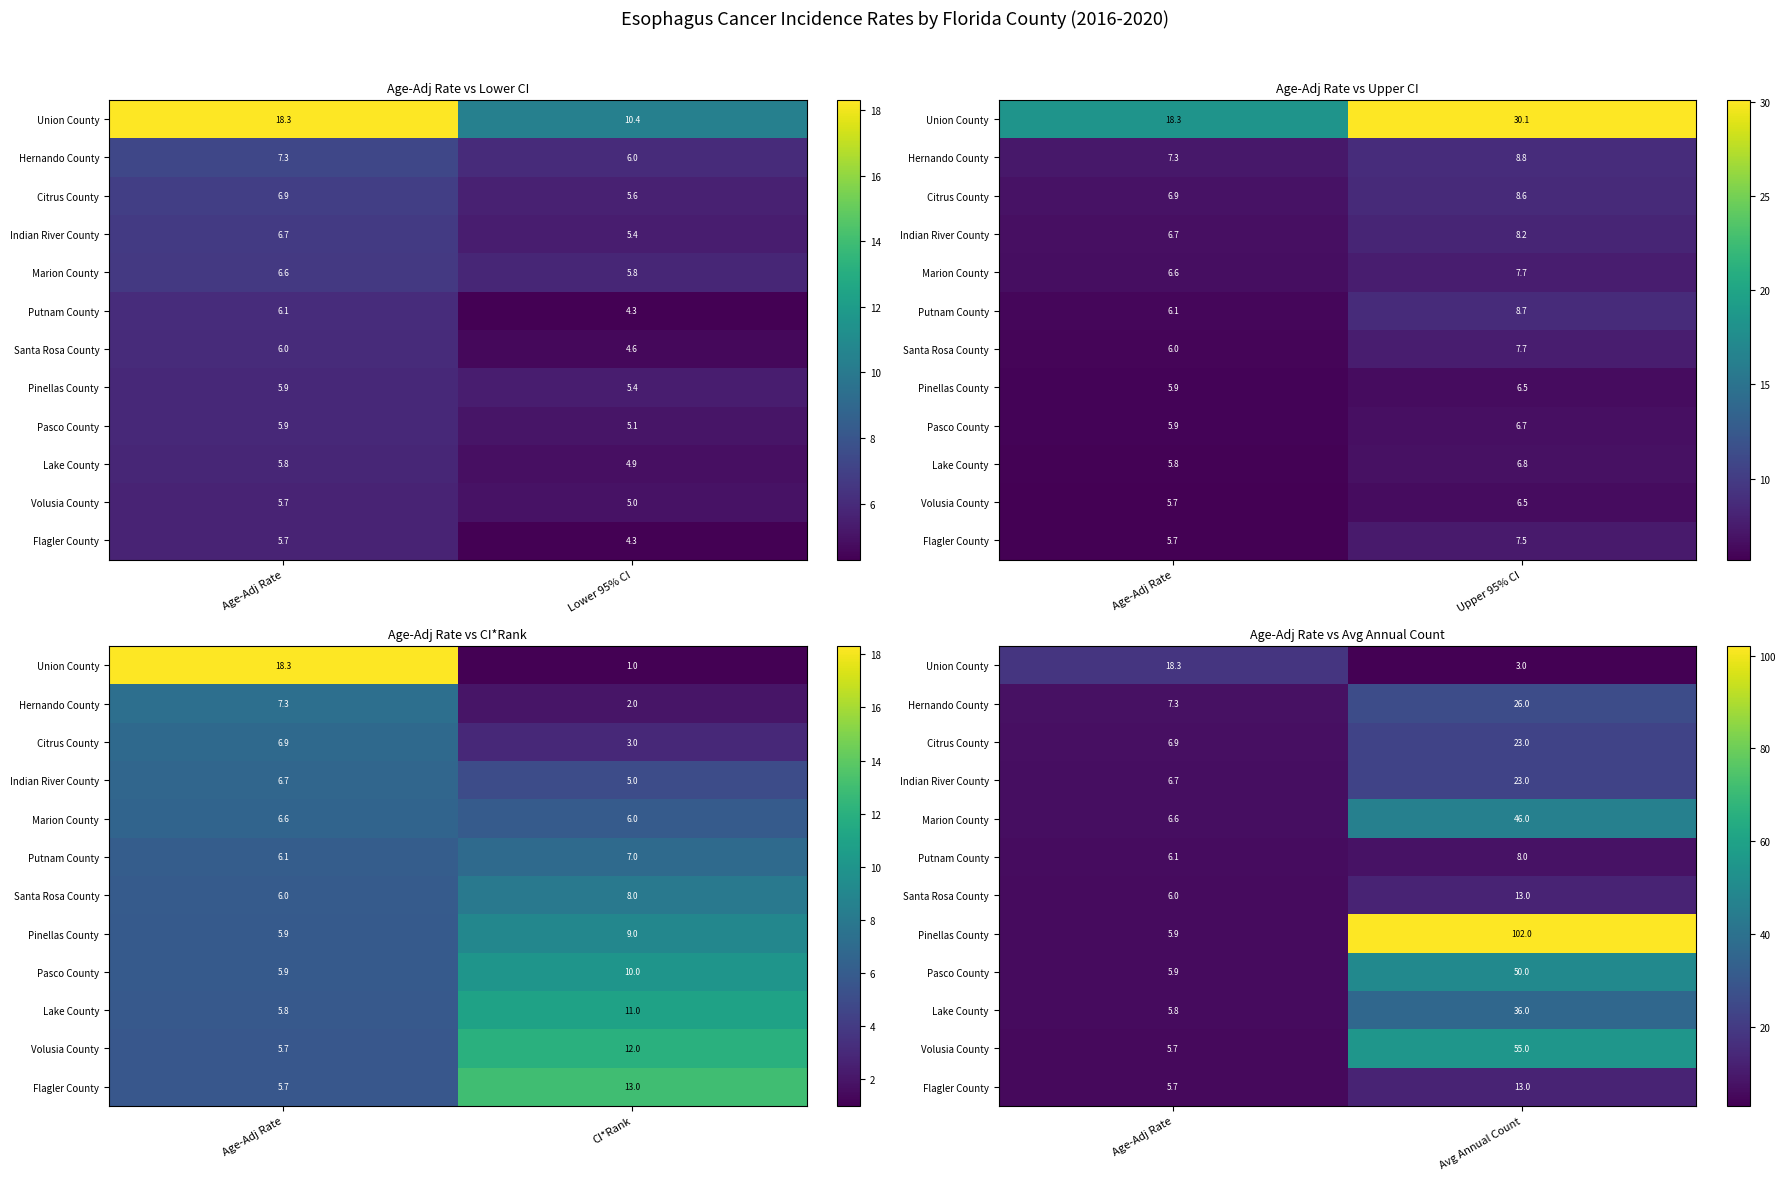

What is the total value across all series at Age-Adj Rate?

86.9